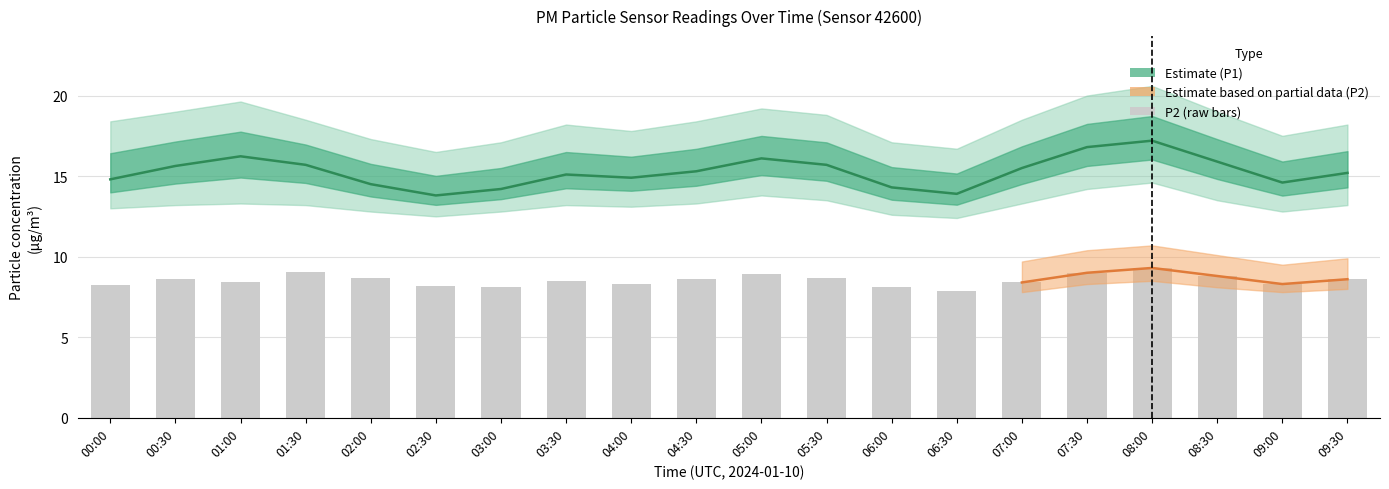

Which has a higher value, 09:30 or 07:00?

07:00